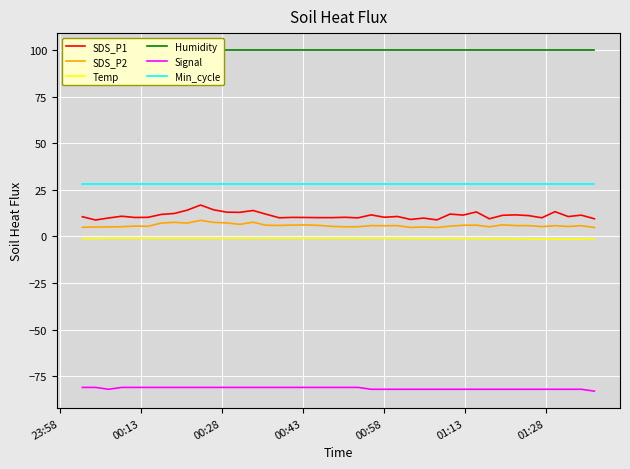

What is the maximum value for SDS_P1?

16.8